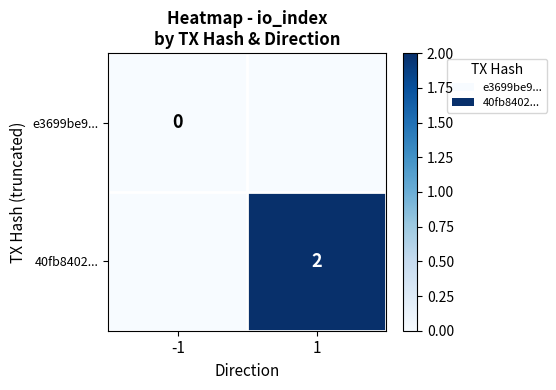

The value of 40fb8402... at 1 is 2. True or false?

True